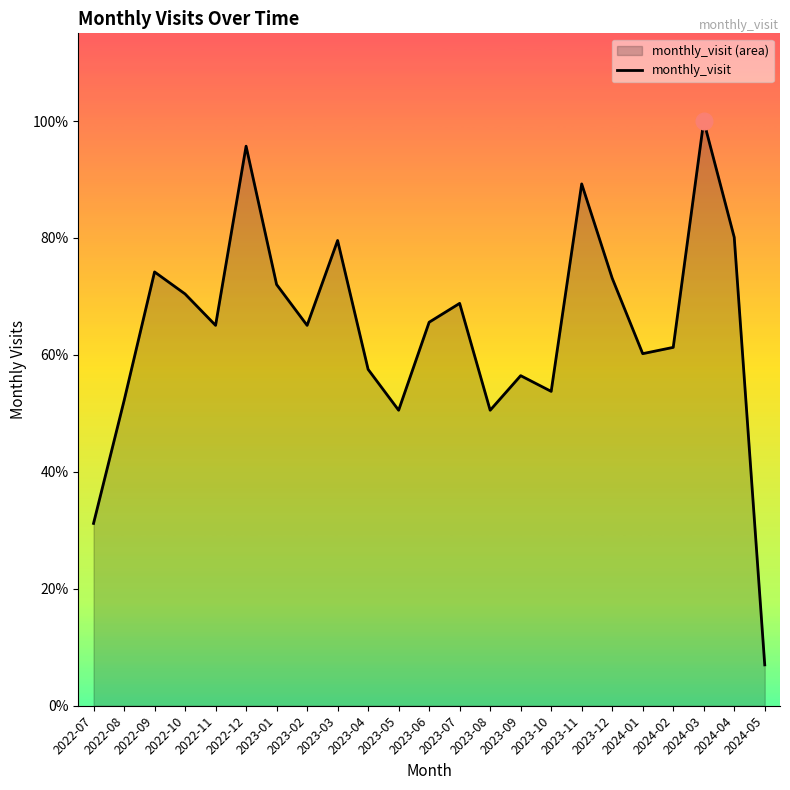

Which has a higher value, 2023-09 or 2024-03?

2024-03